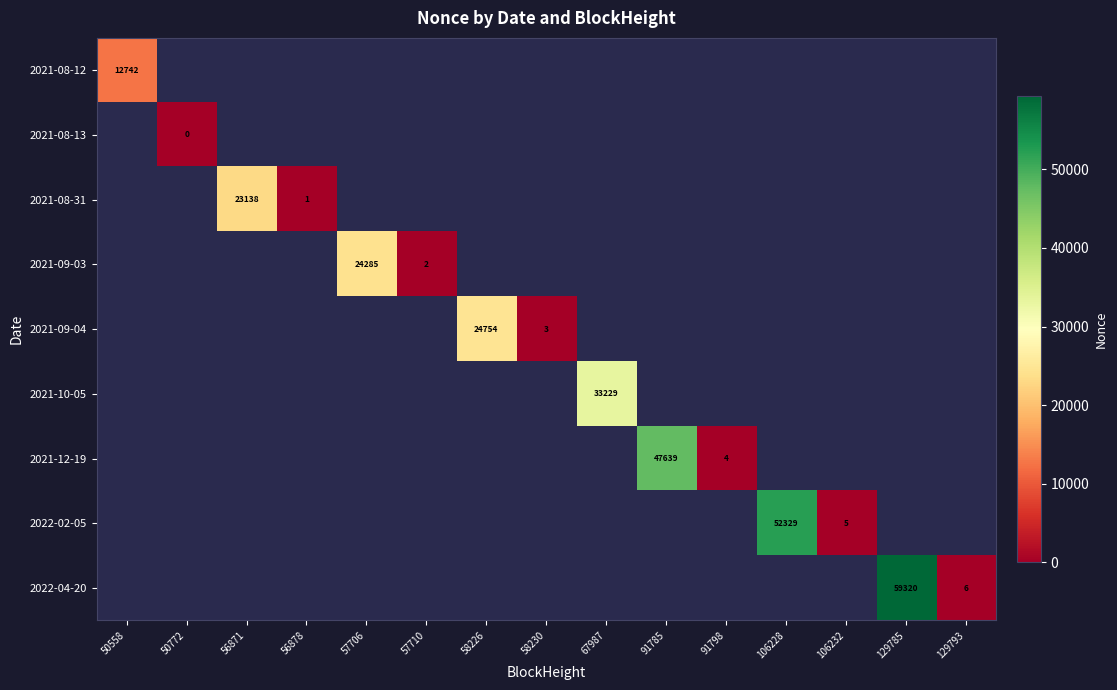

Is it true that 2022-02-05 equals 52329 at 106228?

True